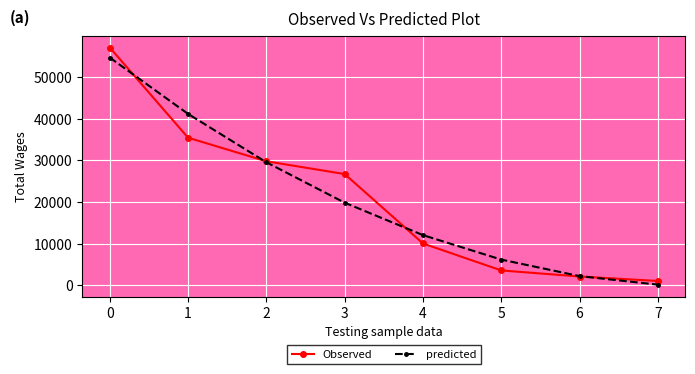

What value does the predicted series have at 0?

54709.7